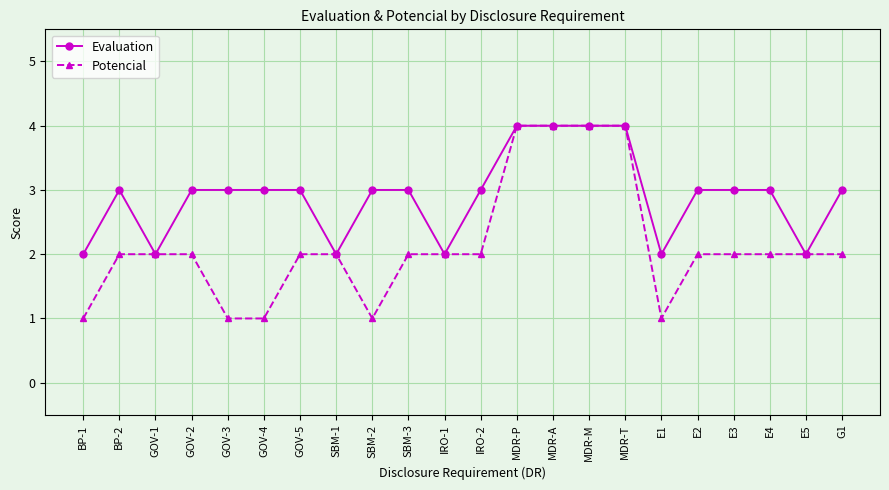

What is the label of the 6th point from the left?

GOV-4